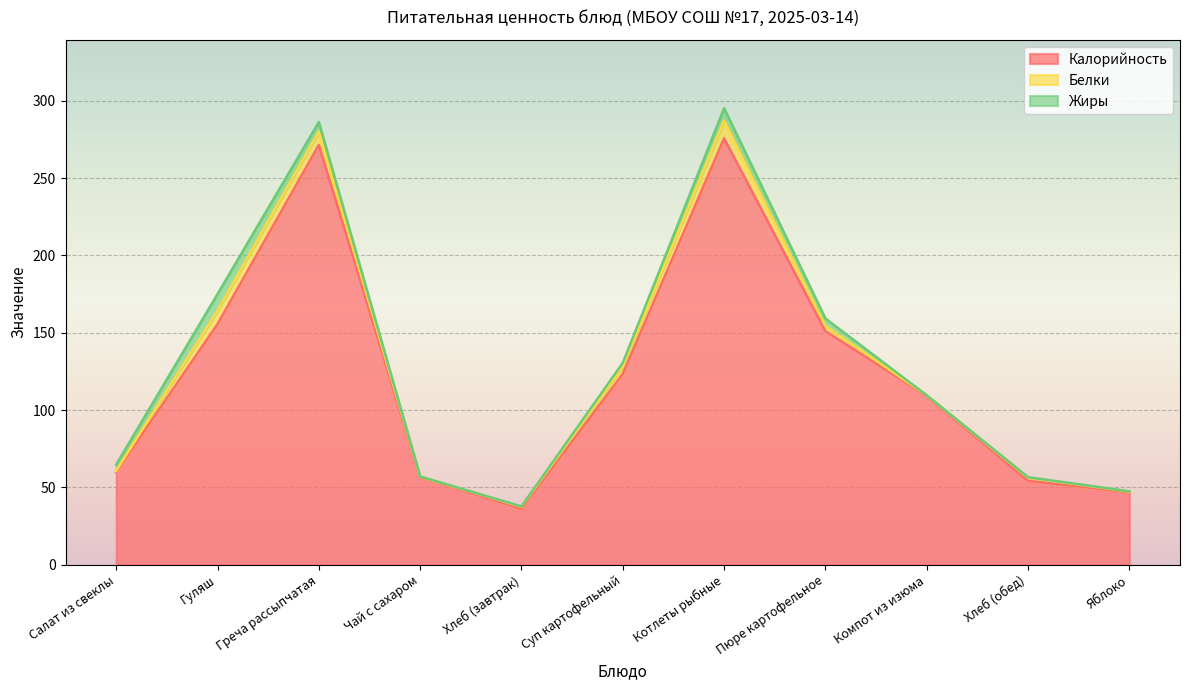

Reading left to right, transcribe all the data shown in this chart.

Калорийность: Салат из свеклы=59.9	Гуляш=155.7	Греча рассыпчатая=271.4	Чай с сахаром=56.9	Хлеб (завтрак)=36.2	Суп картофельный=123.4	Котлеты рыбные=275.7	Пюре картофельное=151.1	Компот из изюма=109.2	Хлеб (обед)=54.3	Яблоко=47.0
Белки: Салат из свеклы=0.9	Гуляш=8.6	Греча рассыпчатая=8.8	Чай с сахаром=0.2	Хлеб (завтрак)=1.3	Суп картофельный=4.7	Котлеты рыбные=11.5	Пюре картофельное=3.3	Компот из изюма=0.4	Хлеб (обед)=2.0	Яблоко=0.4
Жиры: Салат из свеклы=4.0	Гуляш=10.8	Греча рассыпчатая=6.1	Чай с сахаром=0.1	Хлеб (завтрак)=0.2	Суп картофельный=2.4	Котлеты рыбные=8.0	Пюре картофельное=4.9	Компот из изюма=0.0	Хлеб (обед)=0.4	Яблоко=0.1